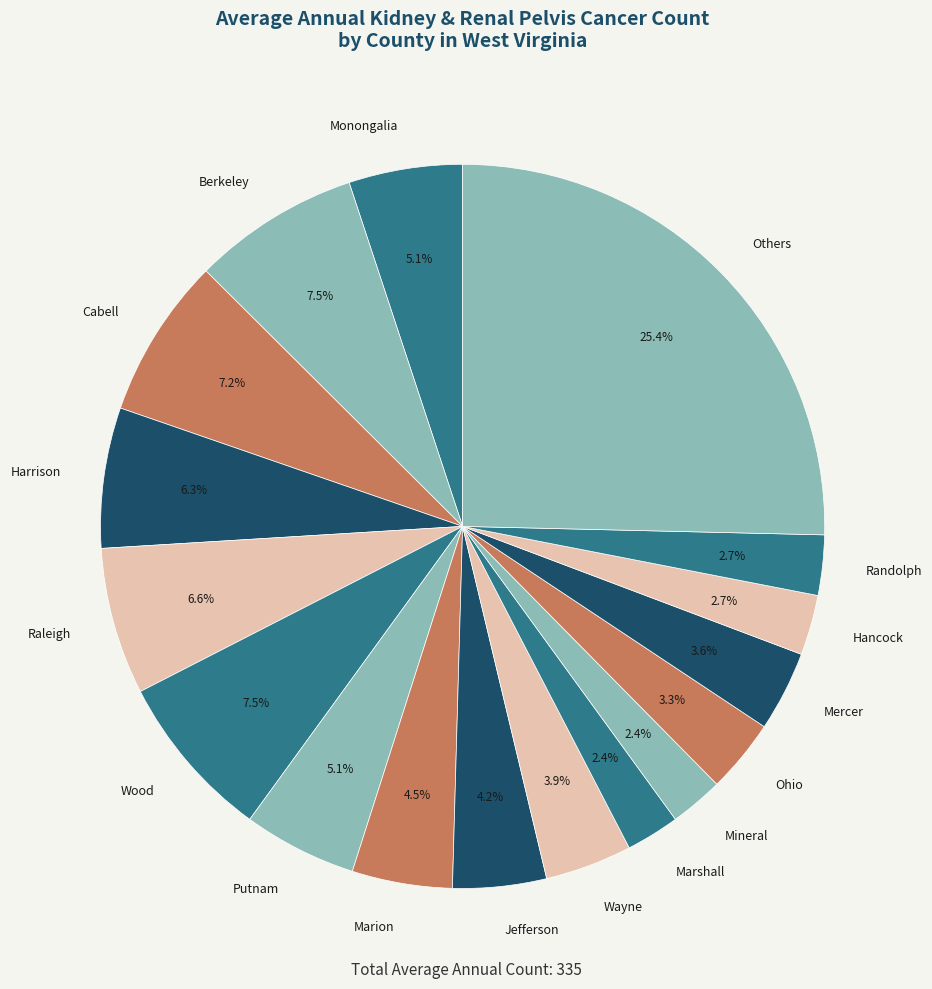

Combined, do Wayne and Mercer account for over 50%?

No